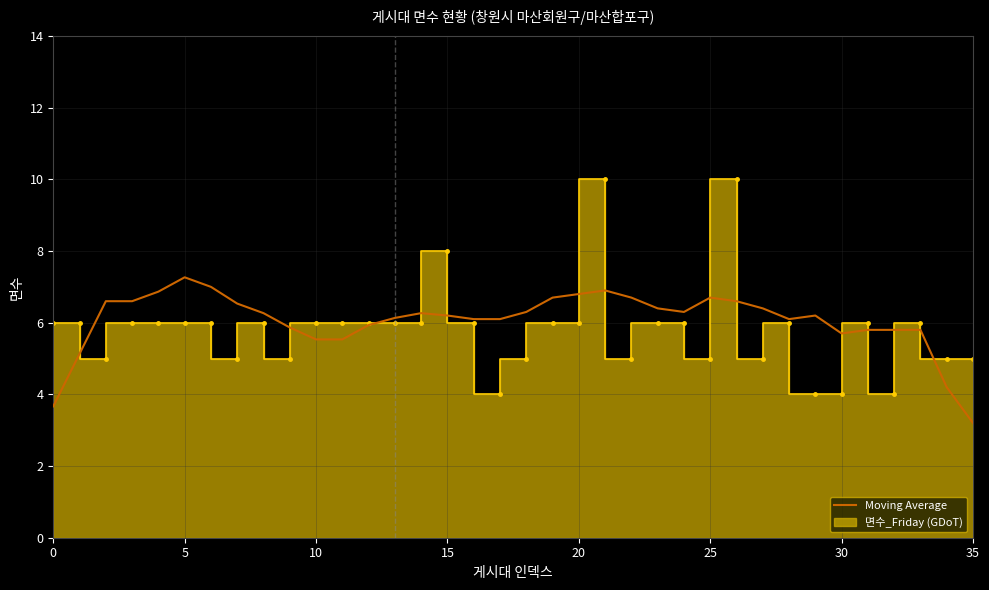

Between 18 and 25, which is larger?

25